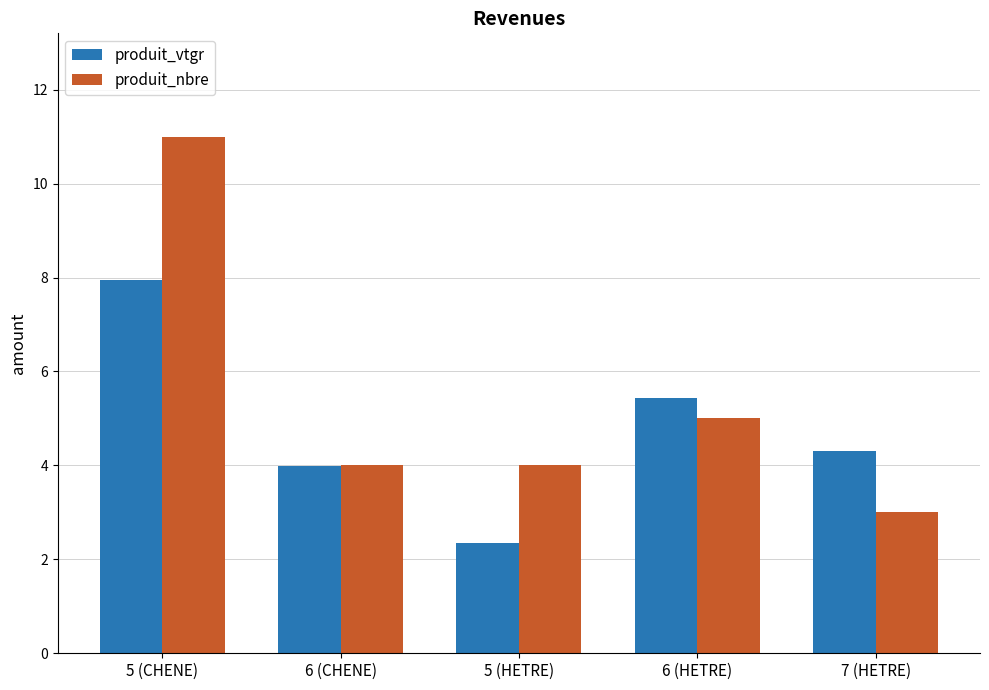

What is the value of the produit_nbre bar at the 3rd from the left?

4.0